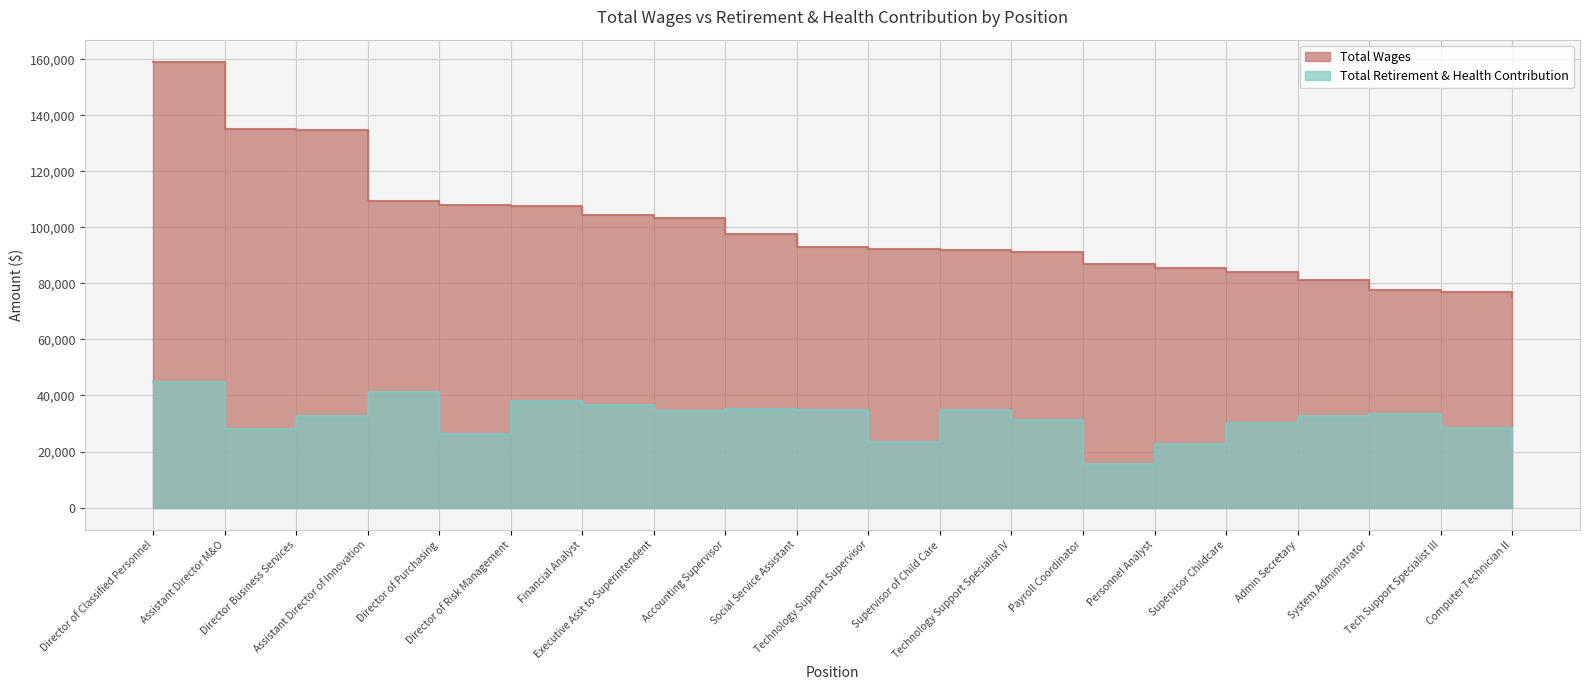

Count the number of data series in this chart.

2